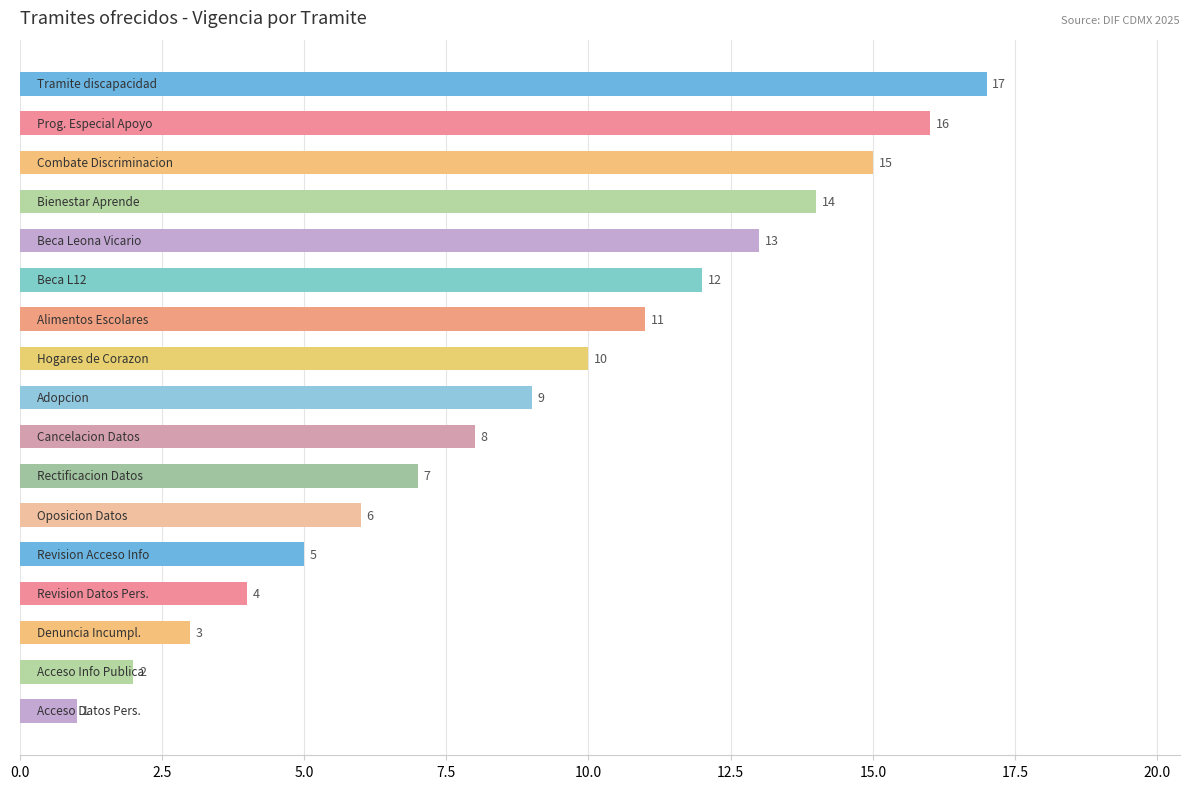

What is the greatest value displayed?

17